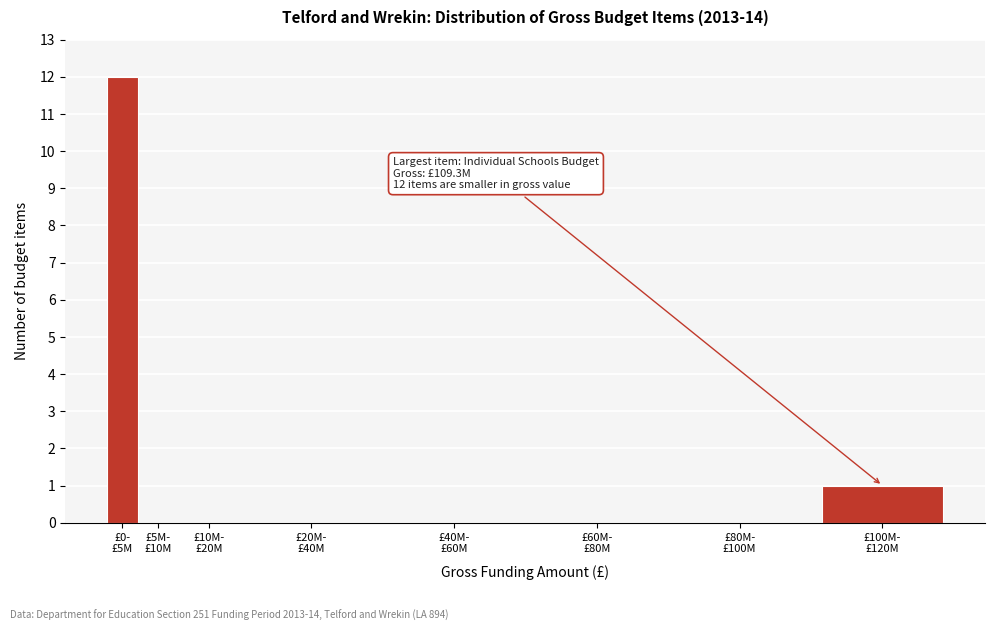

How many series are shown in this chart?

1